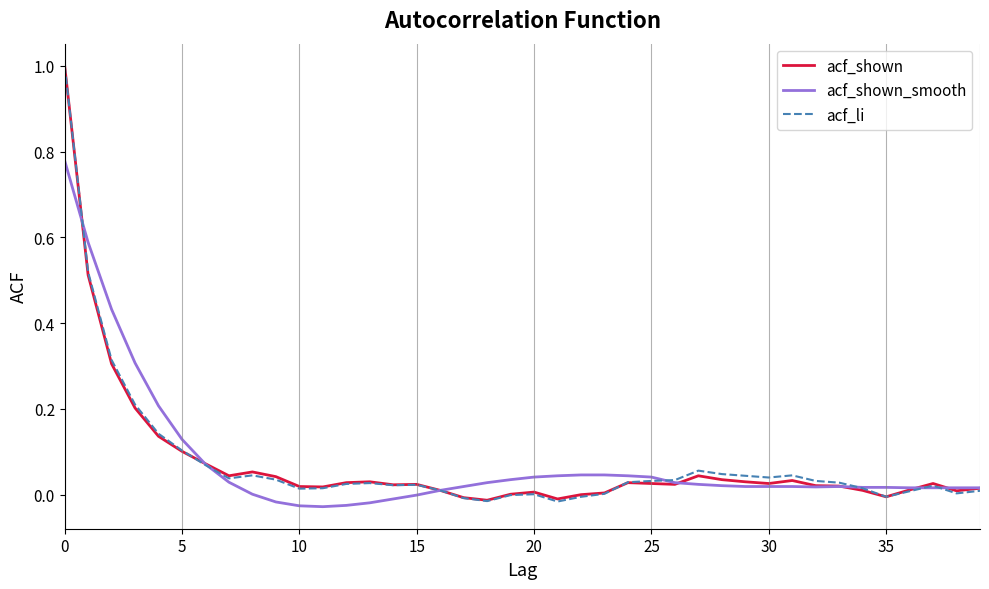

How many lines are shown in the chart?

3